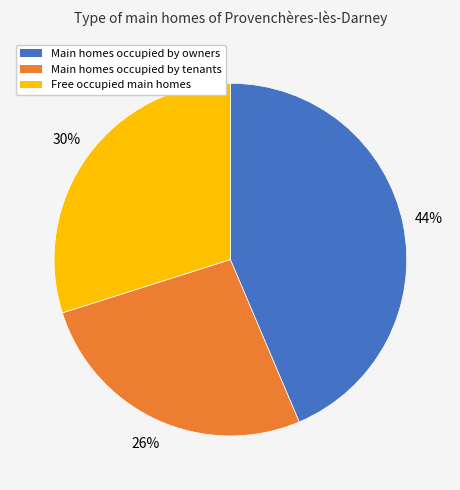

Do Free occupied main homes and Main homes occupied by tenants together represent more than half of the pie?

Yes